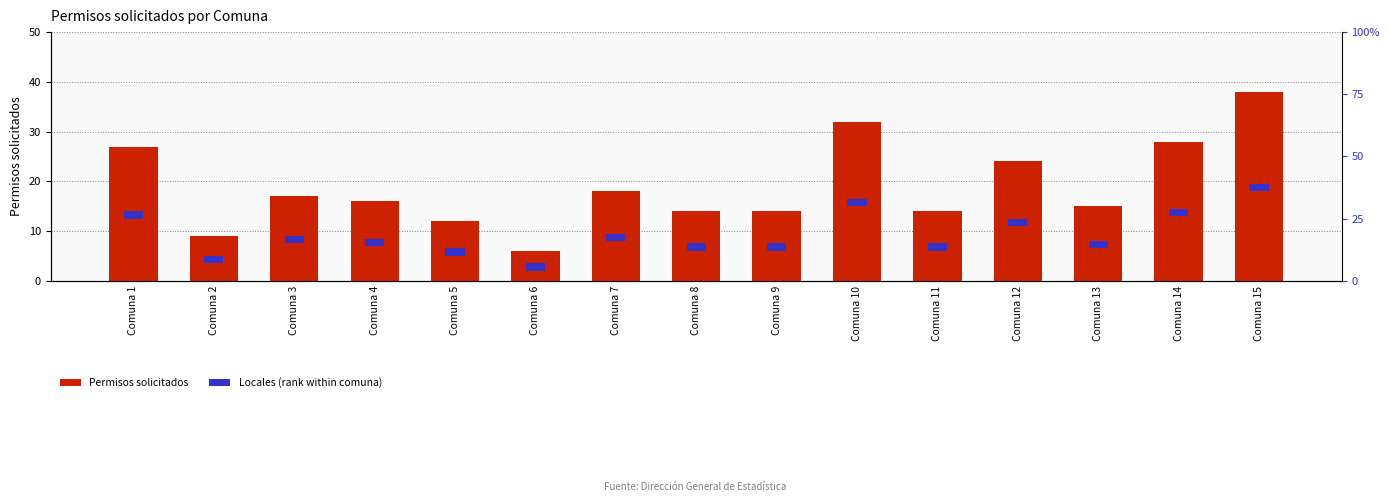

The Locales (rank within comuna) series shows 5 at Comuna 10. True or false?

False